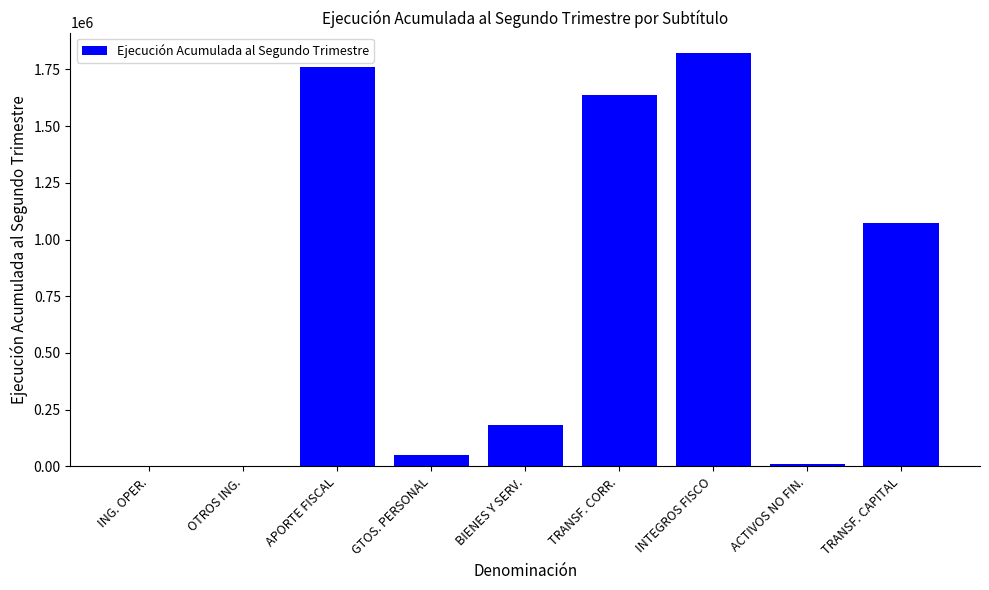

Does the chart contain stacked bars?

No